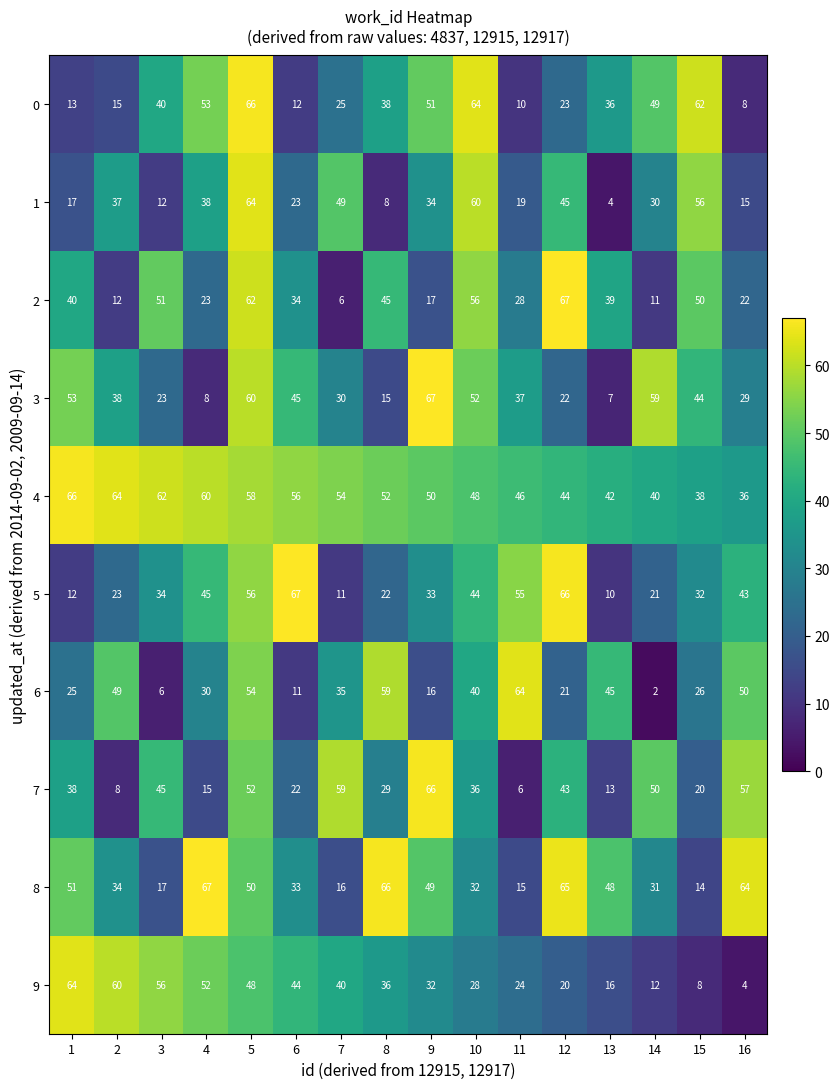

At how many categories does at least one series exceed 2?

16